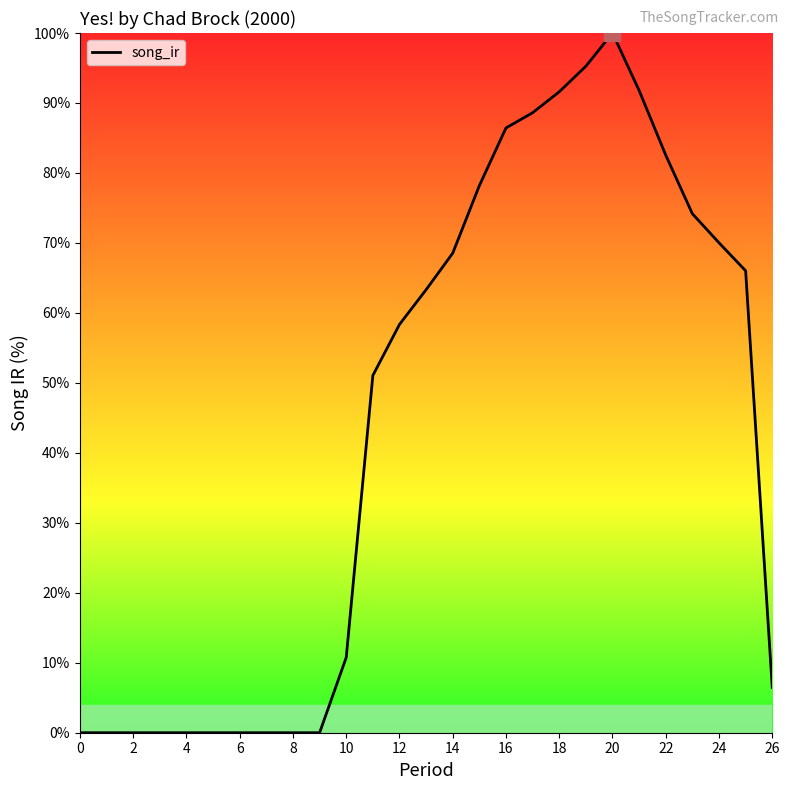

What is the greatest value displayed?

100.0